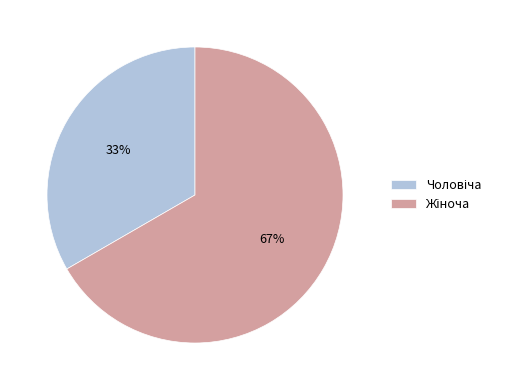

Is there a majority slice in this chart?

Yes